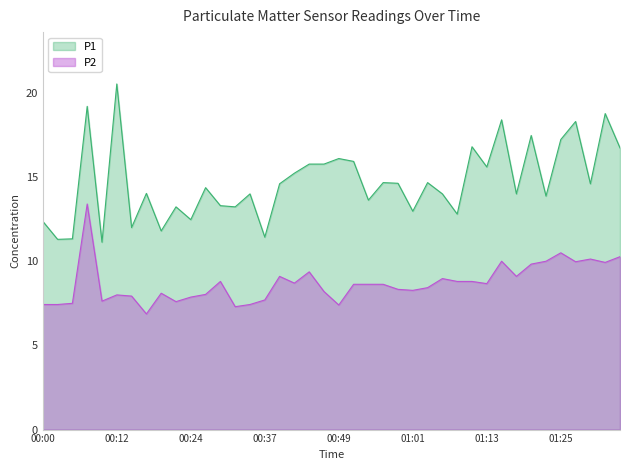

At which category does the chart reach its minimum across all series?

00:17